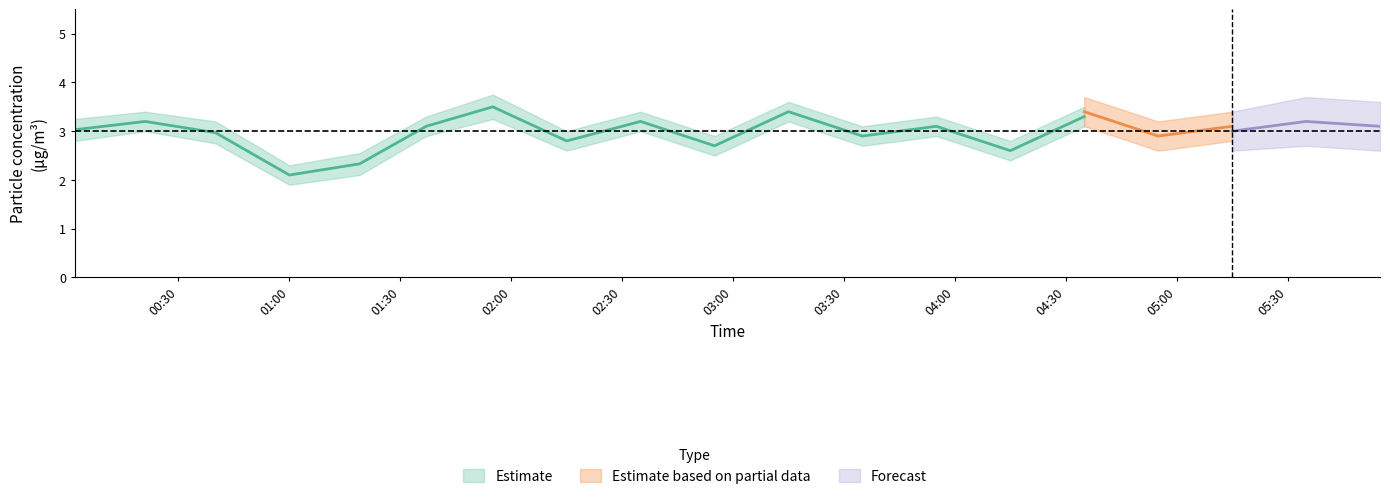

What is the label of the 15th point from the right?

00:01